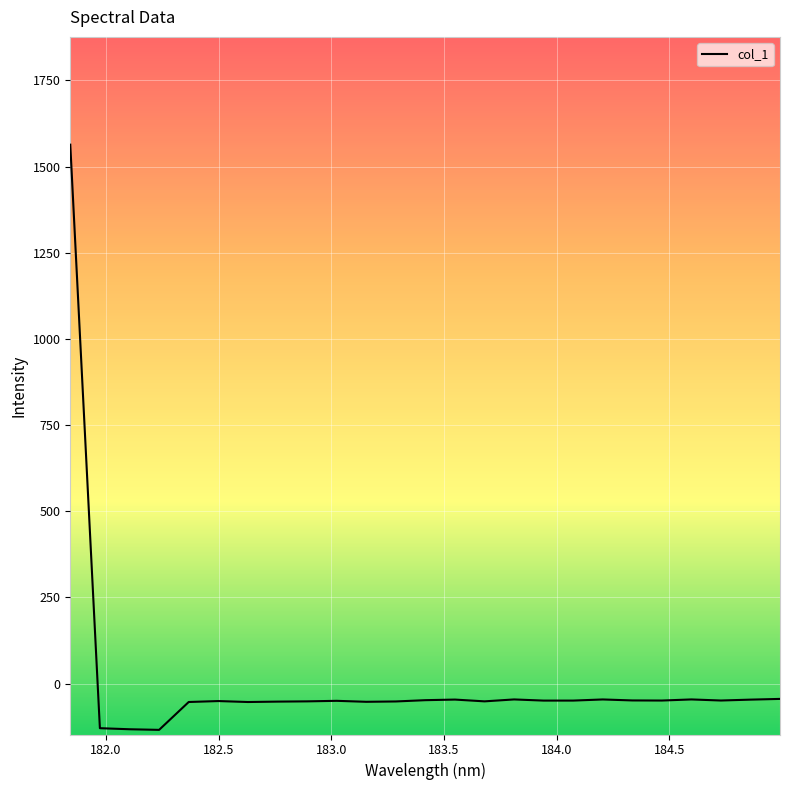

What is the maximum value shown in the chart?

1563.8